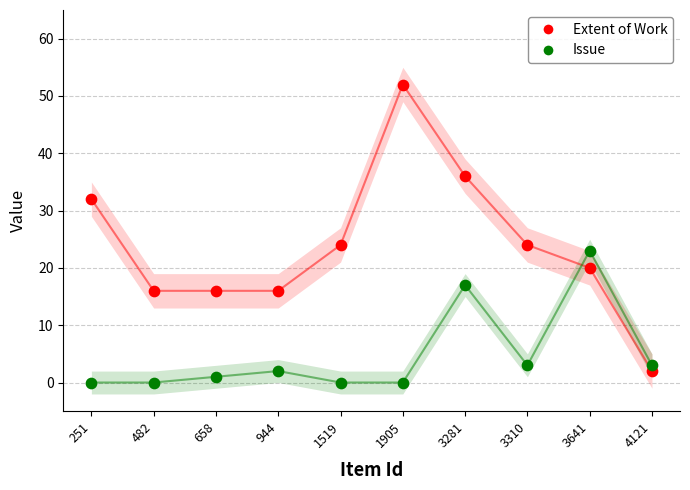

Which series reaches the maximum Y coordinate?

Extent of Work